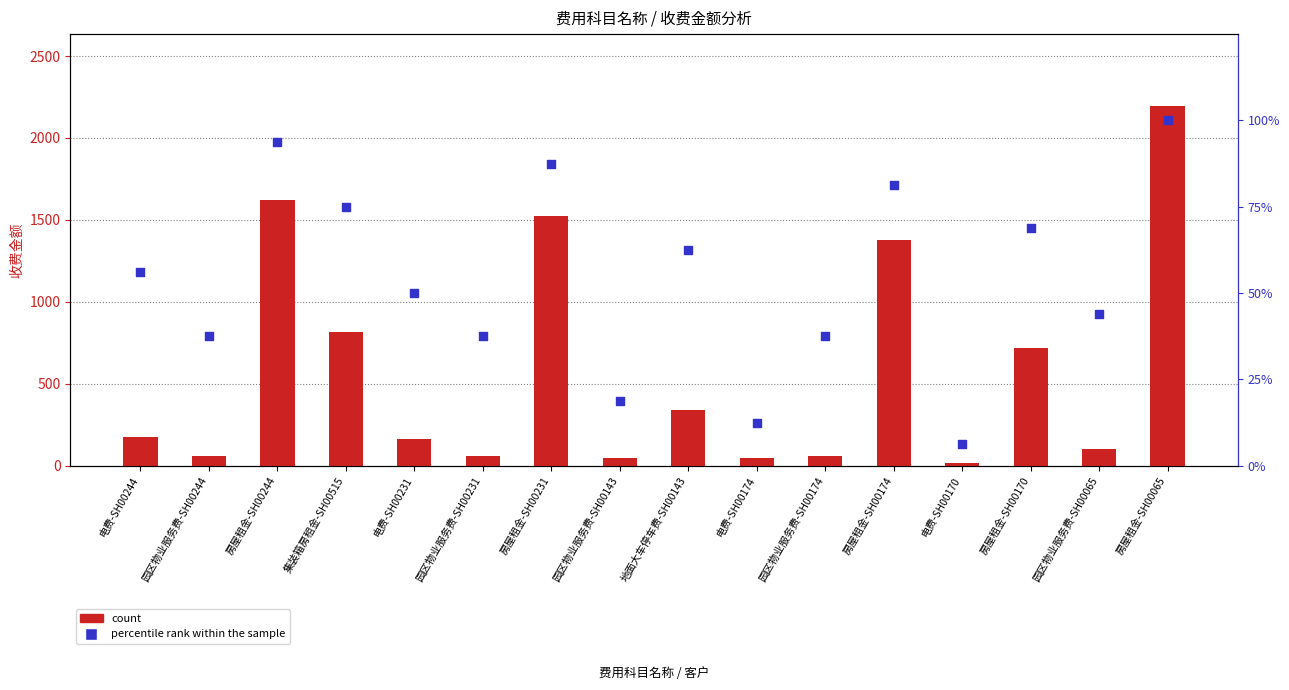

Which series has the widest spread of Y values?

count